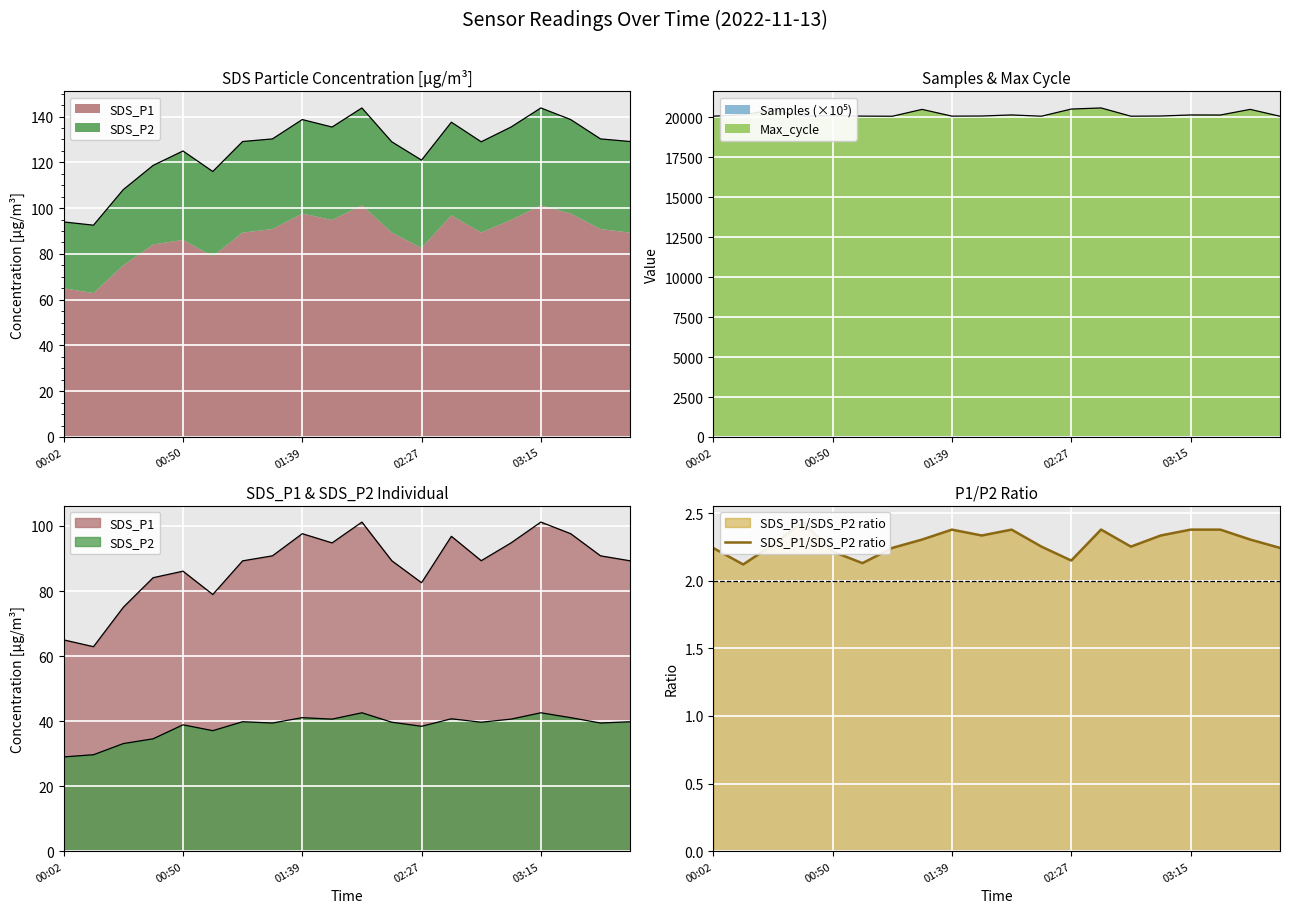

True or false: the data has more than 2 interior local peaks.

True